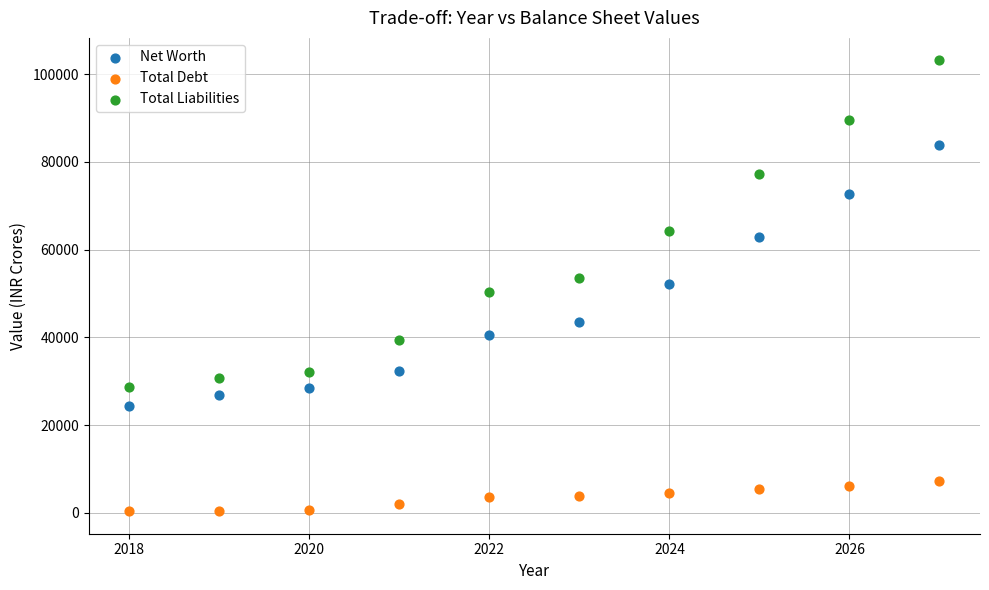

Across all data points, what is the range of Y values (max minus min)?

102747.1